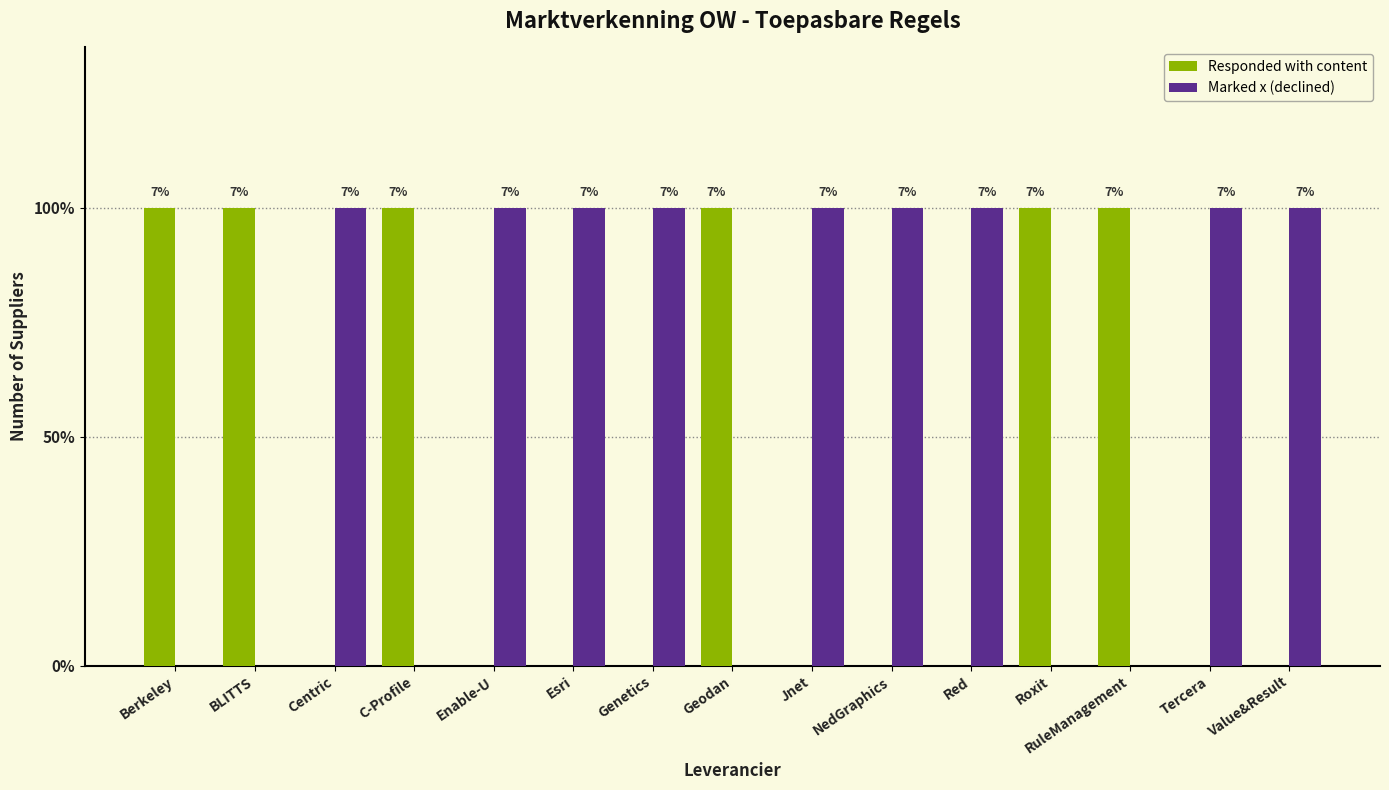

Which series has the largest range (max minus min)?

Responded with content